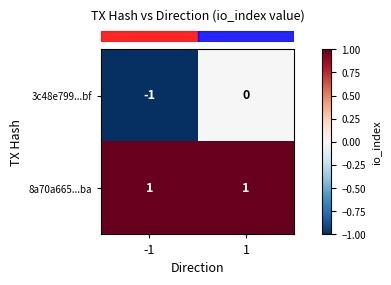

Reading left to right, what are all the values shown in this chart?

3c48e799...bf: -1=-1	1=0
8a70a665...ba: -1=1	1=1